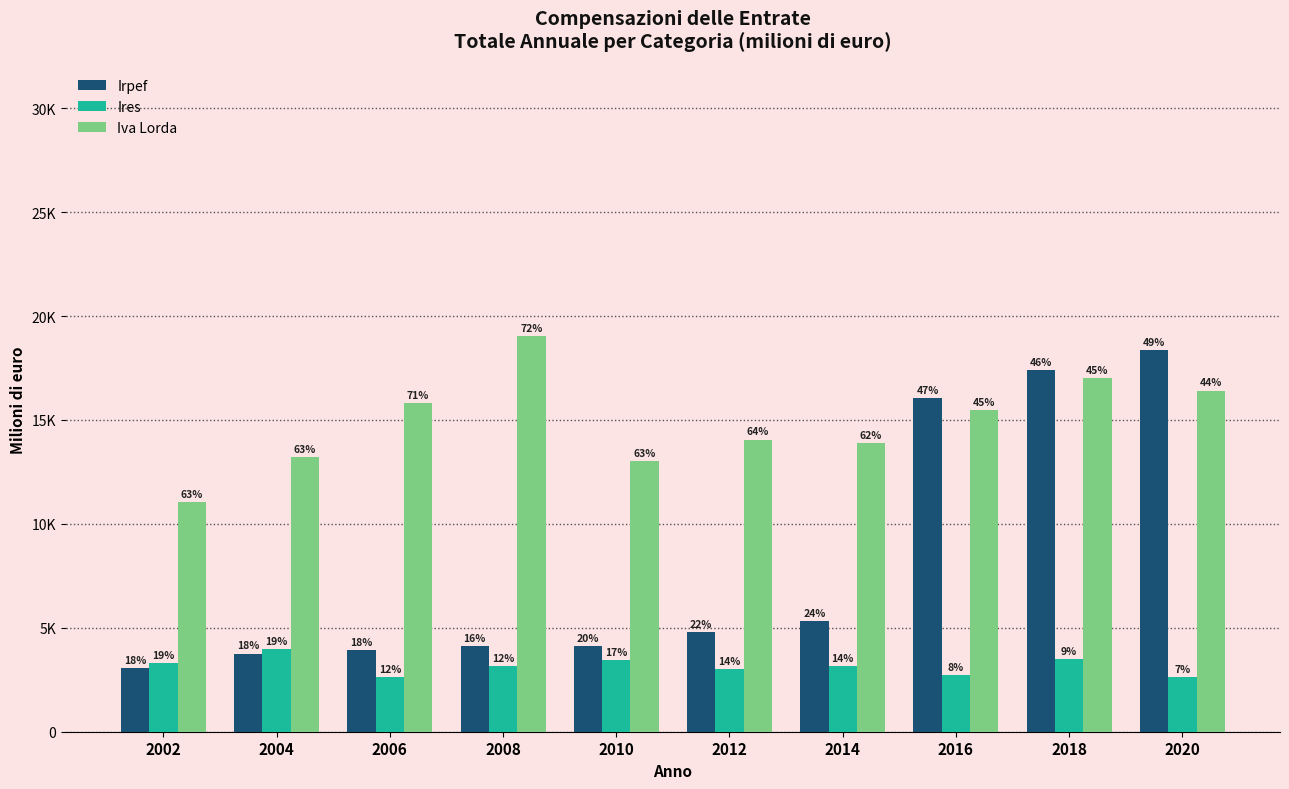

What is the average value of the Ires series?

3156